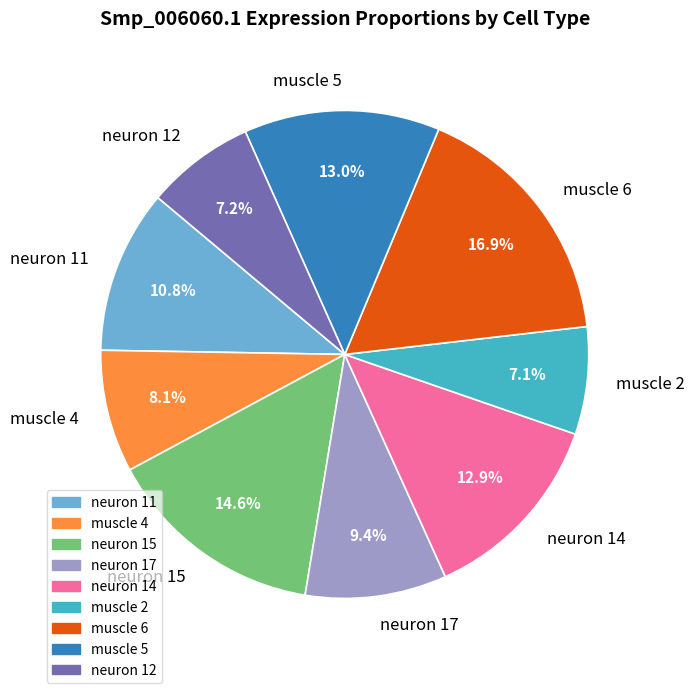

True or false: neuron 15 accounts for 26% of the total.

False